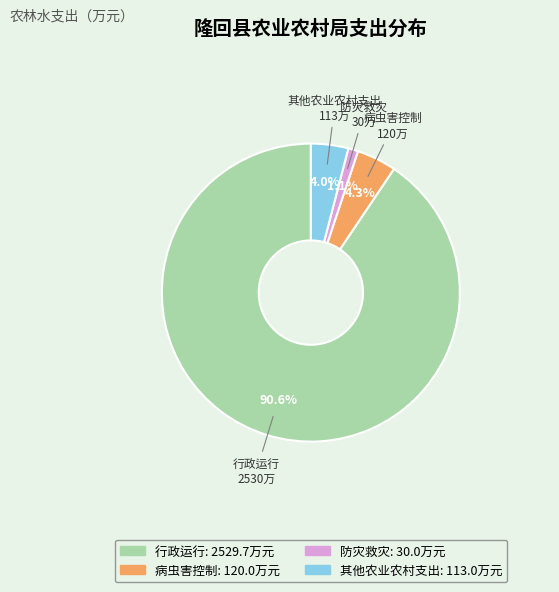

Which category has the biggest portion of the pie?

行政运行